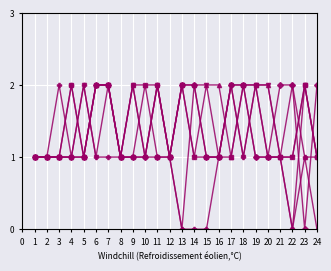

At which category is the sum across all series the highest?

7